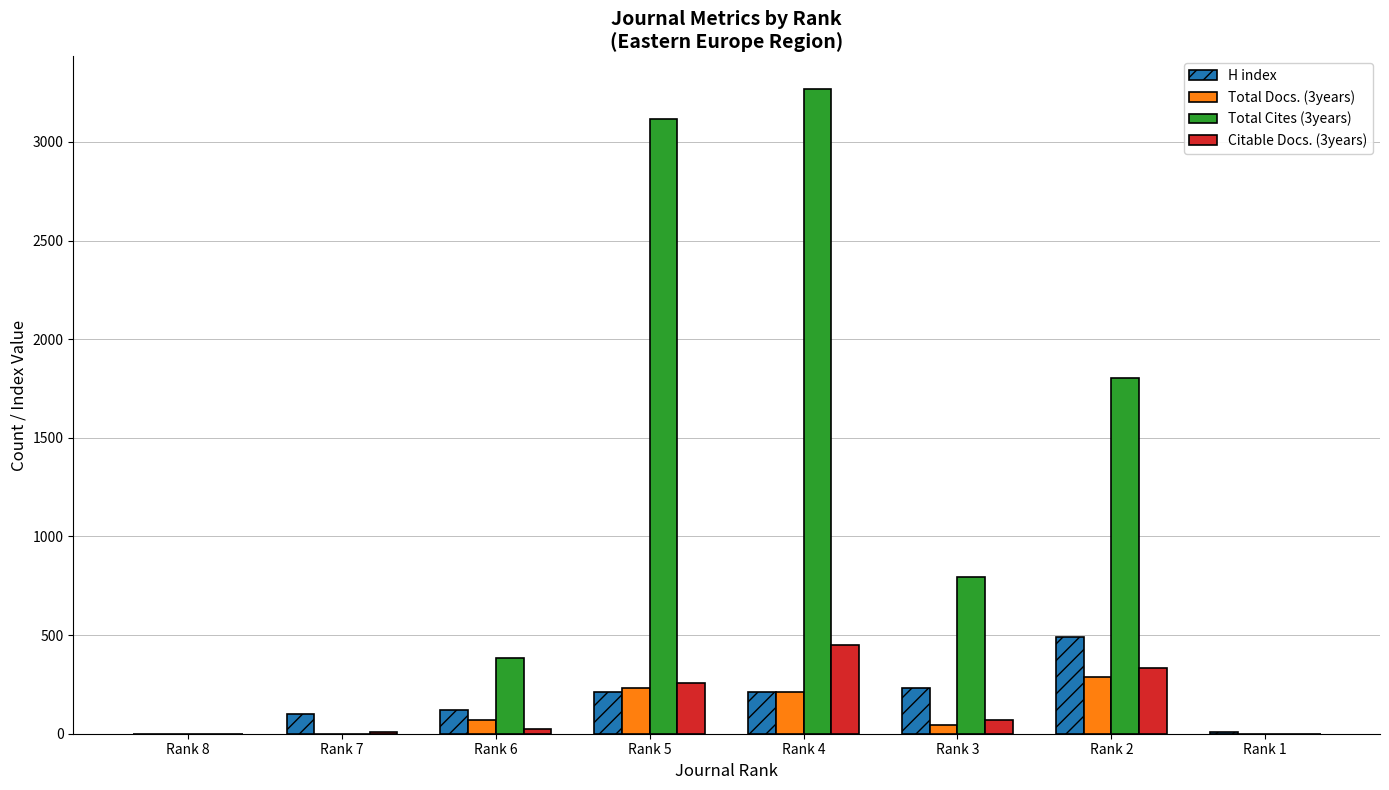

Count the number of categories in the chart.

8